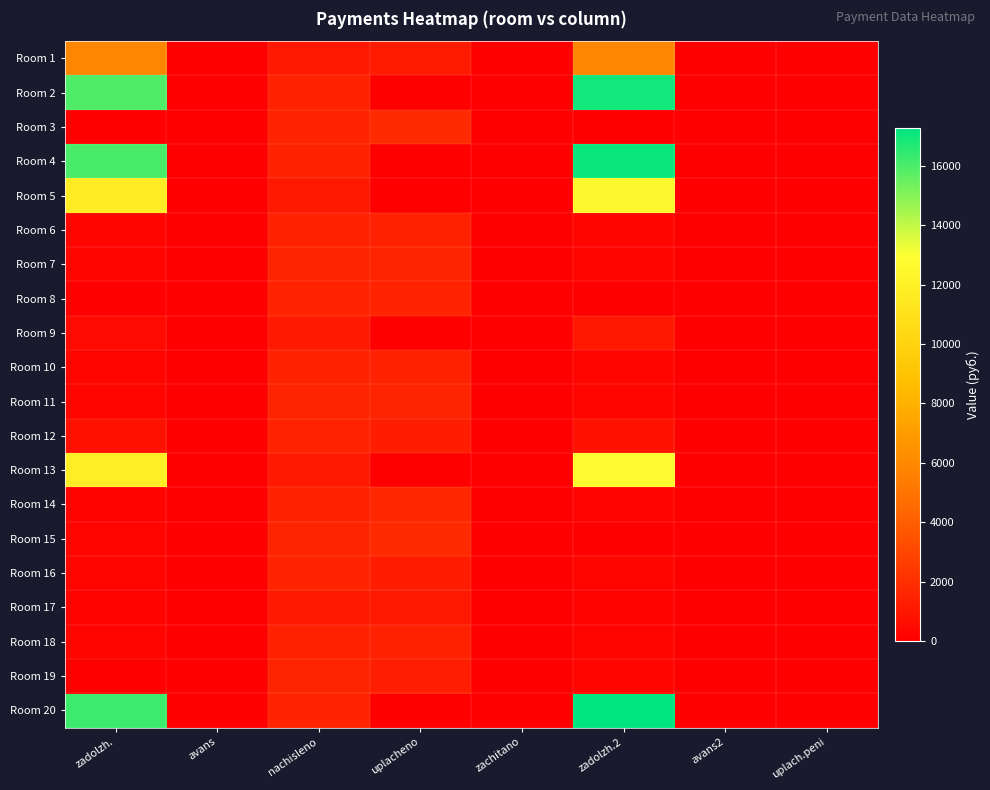

Reading left to right, list all the values displayed in this chart.

Room 1: zadolzh.=5913.7	avans=0.0	nachisleno=1084.6	uplacheno=1200.0	zachitano=0.0	zadolzh.2=5950.7	avans2=0.0	uplach.peni=0.0
Room 2: zadolzh.=15914.1	avans=0.0	nachisleno=1463.7	uplacheno=0.0	zachitano=0.0	zadolzh.2=16957.9	avans2=0.0	uplach.peni=0.0
Room 3: zadolzh.=0.0	avans=0.0	nachisleno=1547.9	uplacheno=1806.7	zachitano=0.0	zadolzh.2=0.0	avans2=0.7	uplach.peni=0.0
Room 4: zadolzh.=16032.8	avans=0.0	nachisleno=1474.2	uplacheno=0.0	zachitano=0.0	zadolzh.2=17084.2	avans2=0.0	uplach.peni=0.0
Room 5: zadolzh.=11716.2	avans=0.0	nachisleno=1077.6	uplacheno=0.0	zachitano=0.0	zadolzh.2=12484.7	avans2=0.0	uplach.peni=0.0
Room 6: zadolzh.=244.0	avans=0.0	nachisleno=1463.7	uplacheno=1463.7	zachitano=0.0	zadolzh.2=244.0	avans2=0.0	uplach.peni=0.0
Room 7: zadolzh.=259.2	avans=0.0	nachisleno=1555.0	uplacheno=1555.0	zachitano=0.0	zadolzh.2=259.2	avans2=0.0	uplach.peni=0.0
Room 8: zadolzh.=0.0	avans=0.0	nachisleno=1502.3	uplacheno=1502.3	zachitano=0.0	zadolzh.2=0.0	avans2=0.0	uplach.peni=0.0
Room 9: zadolzh.=455.2	avans=0.0	nachisleno=1088.1	uplacheno=0.0	zachitano=0.0	zadolzh.2=1007.5	avans2=0.0	uplach.peni=0.0
Room 10: zadolzh.=245.1	avans=0.0	nachisleno=1470.7	uplacheno=1470.7	zachitano=0.0	zadolzh.2=245.1	avans2=0.0	uplach.peni=0.0
Room 11: zadolzh.=262.7	avans=0.0	nachisleno=1576.0	uplacheno=1576.0	zachitano=0.0	zadolzh.2=262.7	avans2=0.0	uplach.peni=0.0
Room 12: zadolzh.=756.2	avans=0.0	nachisleno=1502.3	uplacheno=1257.1	zachitano=0.0	zadolzh.2=756.1	avans2=0.0	uplach.peni=0.0
Room 13: zadolzh.=11861.3	avans=0.0	nachisleno=1091.6	uplacheno=0.0	zachitano=0.0	zadolzh.2=12639.6	avans2=0.0	uplach.peni=0.0
Room 14: zadolzh.=200.1	avans=0.0	nachisleno=1453.1	uplacheno=1695.3	zachitano=0.0	zadolzh.2=226.6	avans2=0.0	uplach.peni=4.7
Room 15: zadolzh.=258.4	avans=0.0	nachisleno=1555.0	uplacheno=1814.9	zachitano=0.0	zadolzh.2=0.0	avans2=0.8	uplach.peni=0.8
Room 16: zadolzh.=246.1	avans=0.0	nachisleno=1488.2	uplacheno=1238.2	zachitano=0.0	zadolzh.2=248.0	avans2=0.0	uplach.peni=0.0
Room 17: zadolzh.=179.0	avans=0.0	nachisleno=1074.1	uplacheno=1074.1	zachitano=0.0	zadolzh.2=179.0	avans2=0.0	uplach.peni=0.0
Room 18: zadolzh.=241.6	avans=0.0	nachisleno=1449.7	uplacheno=1449.7	zachitano=0.0	zadolzh.2=241.6	avans2=0.0	uplach.peni=0.0
Room 19: zadolzh.=0.0	avans=0.0	nachisleno=1558.4	uplacheno=1298.7	zachitano=0.0	zadolzh.2=259.7	avans2=0.0	uplach.peni=0.0
Room 20: zadolzh.=16219.4	avans=0.0	nachisleno=1491.8	uplacheno=0.0	zachitano=0.0	zadolzh.2=17283.2	avans2=0.0	uplach.peni=0.0